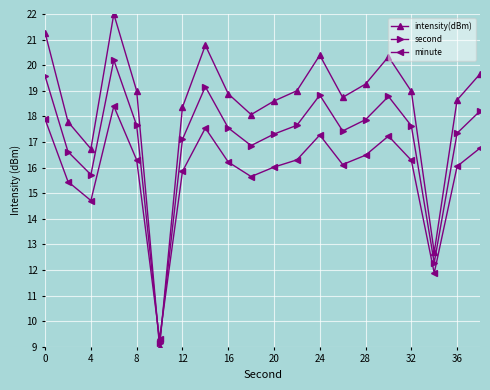

True or false: intensity(dBm) has more than 0 interior local peaks.

True